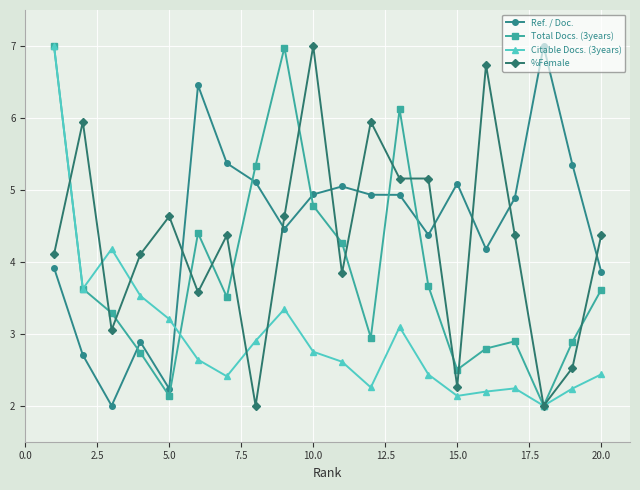

True or false: Ref. / Doc. has more than 0 points higher than both neighbors.

True